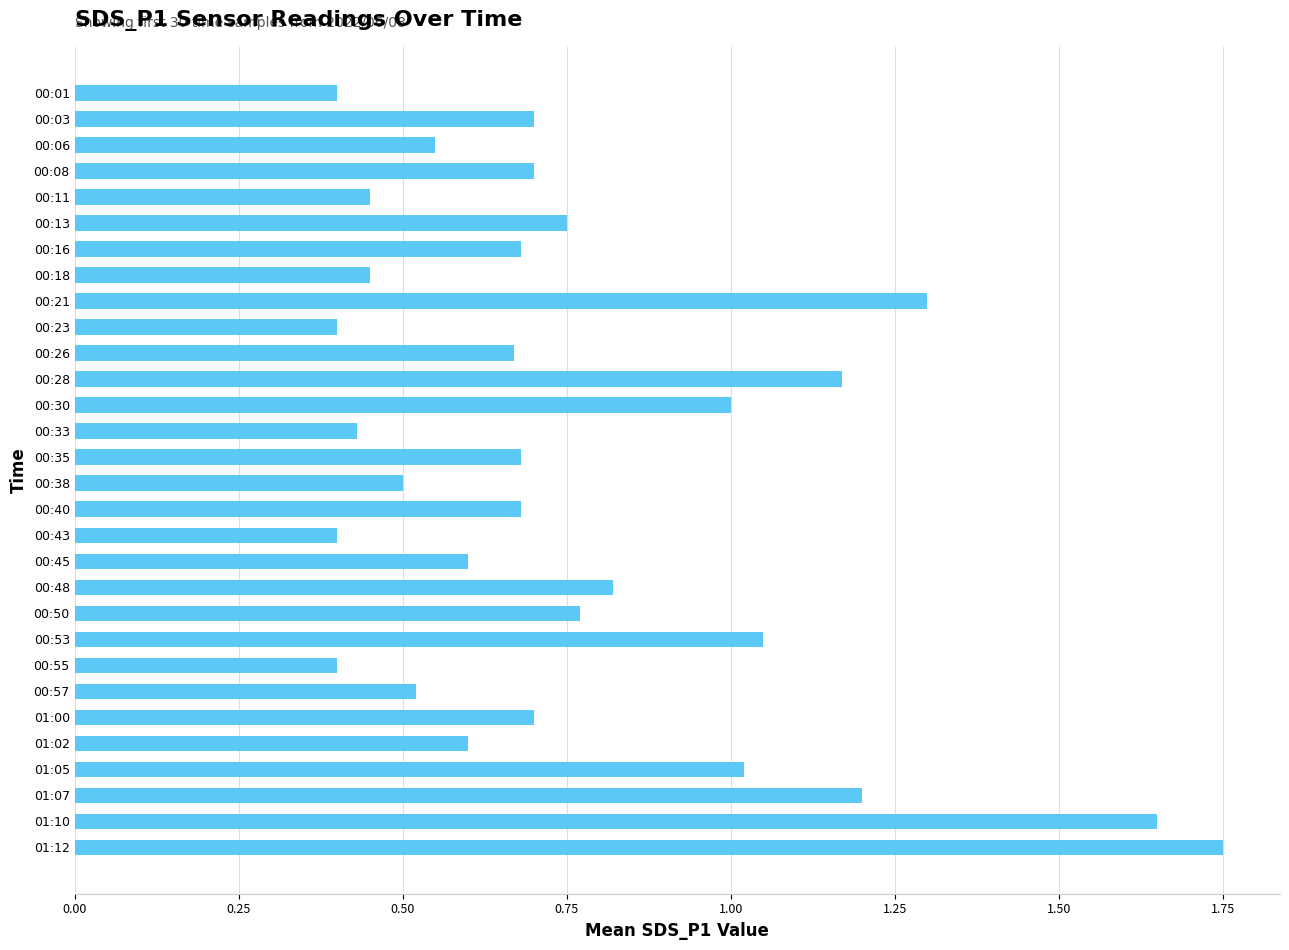

What is the change in value from 00:01 to 00:28?

+0.8